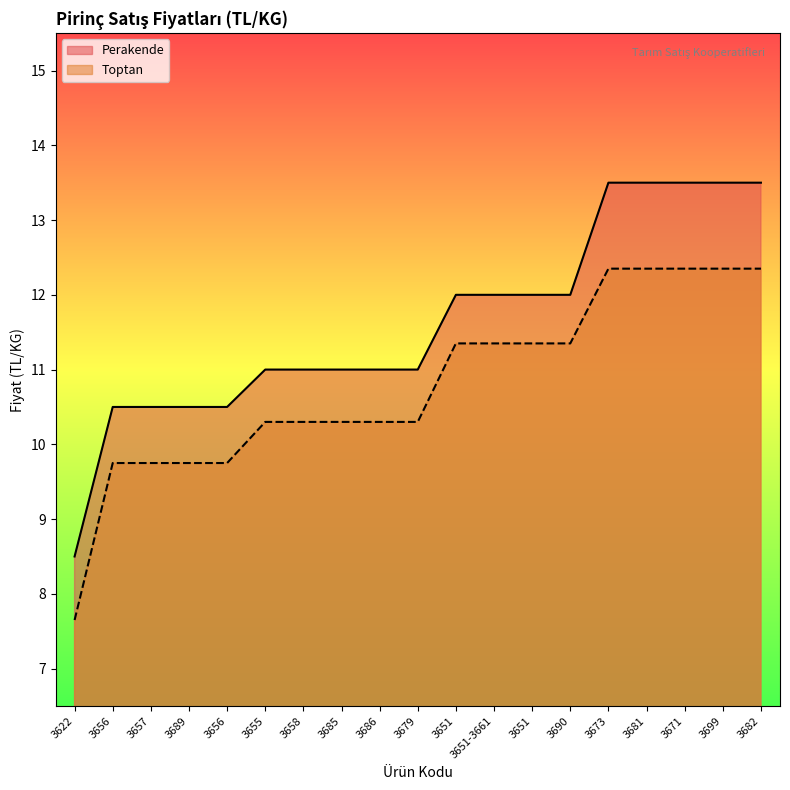

Reading left to right, transcribe all the data shown in this chart.

Perakende: 8.5	10.5	10.5	10.5	10.5	11.0	11.0	11.0	11.0	11.0	12.0	12.0	12.0	12.0	13.5	13.5	13.5	13.5	13.5
Toptan: 7.7	9.8	9.8	9.8	9.8	10.3	10.3	10.3	10.3	10.3	11.3	11.3	11.3	11.3	12.3	12.3	12.3	12.3	12.3